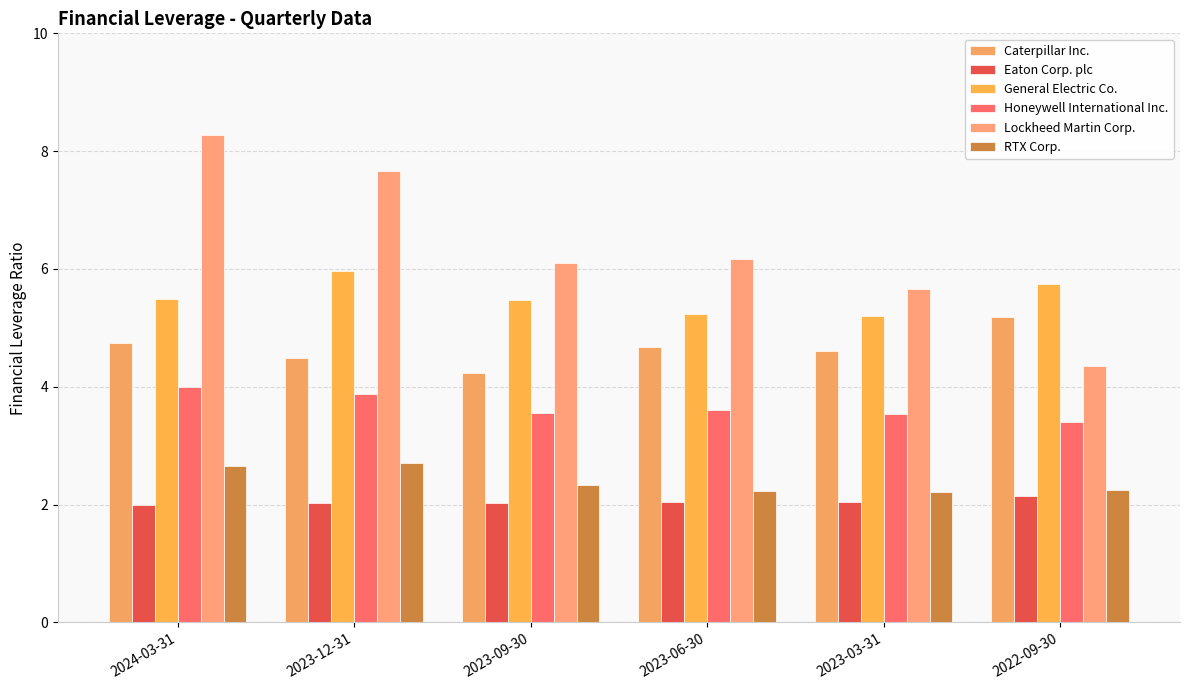

What are all the series names shown in the legend?

Caterpillar Inc., Eaton Corp. plc, General Electric Co., Honeywell International Inc., Lockheed Martin Corp., RTX Corp.